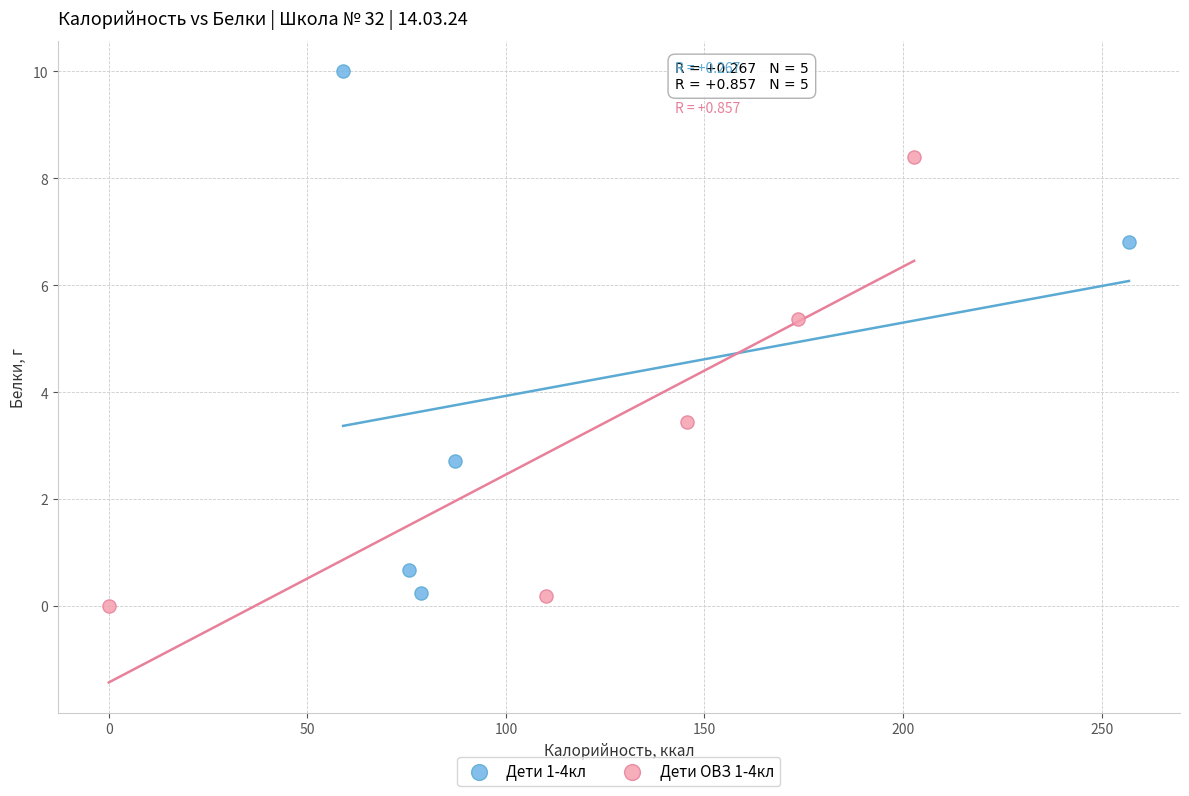

Which series has the largest Y range (max minus min)?

Дети 1-4кл